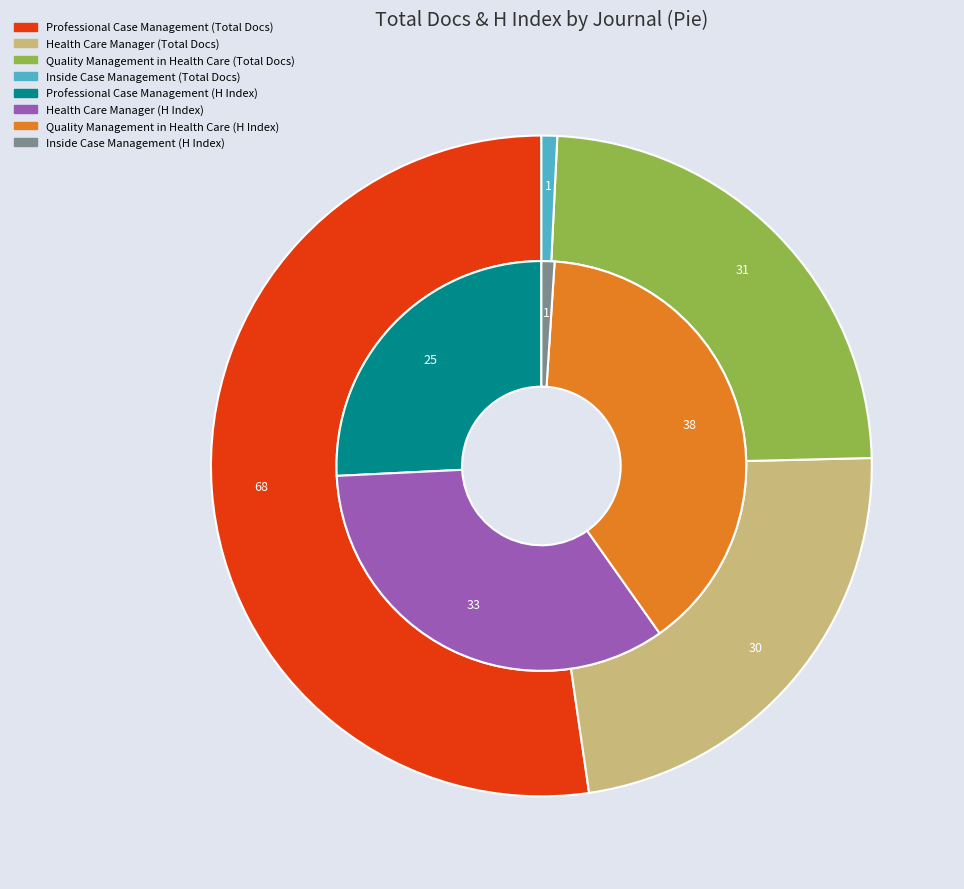

Is it true that Health Care Manager is 51% of the pie?

False